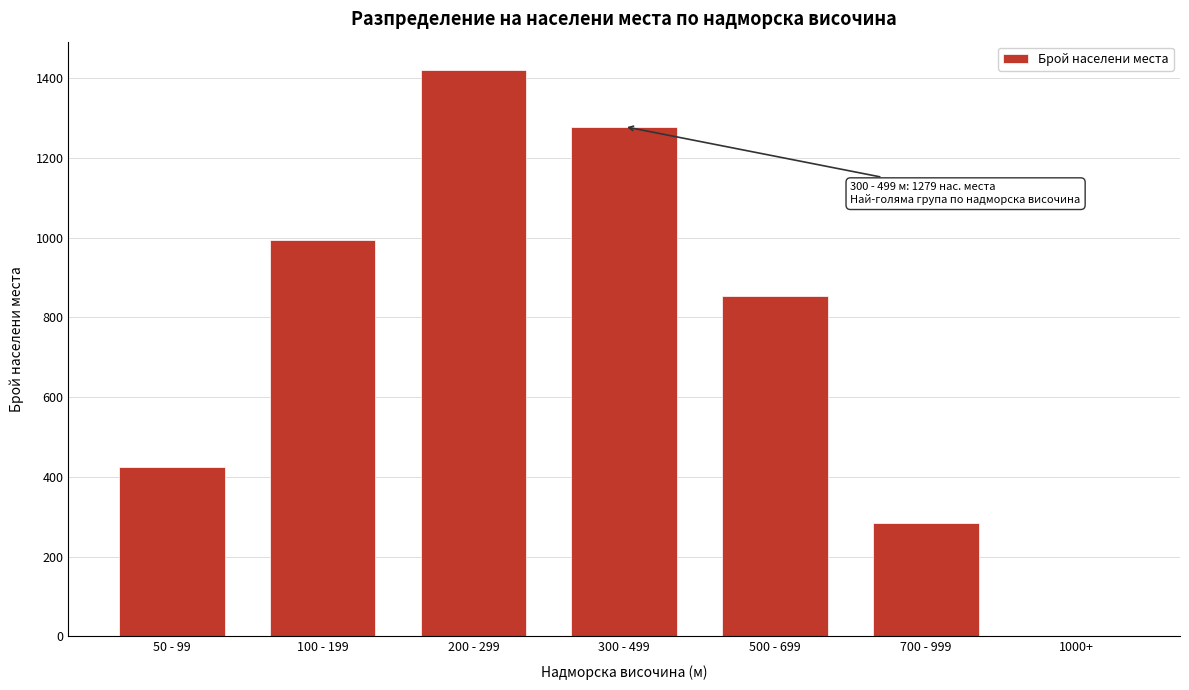

Reading left to right, what are all the values shown in this chart?

50 - 99=426	100 - 199=995	200 - 299=1421	300 - 499=1279	500 - 699=853	700 - 999=284	1000+=0